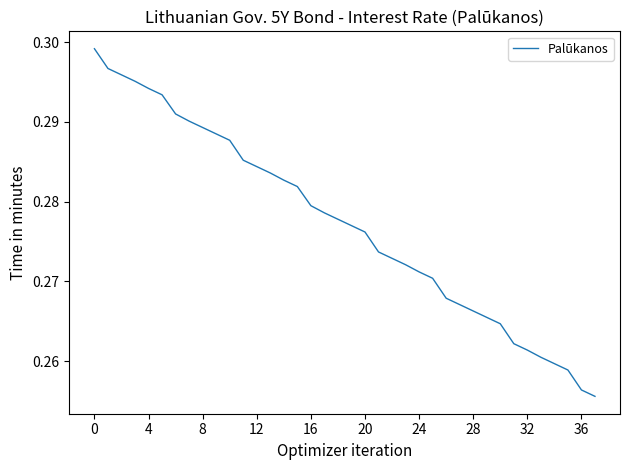

True or false: the data has more than 1 interior local peaks.

False